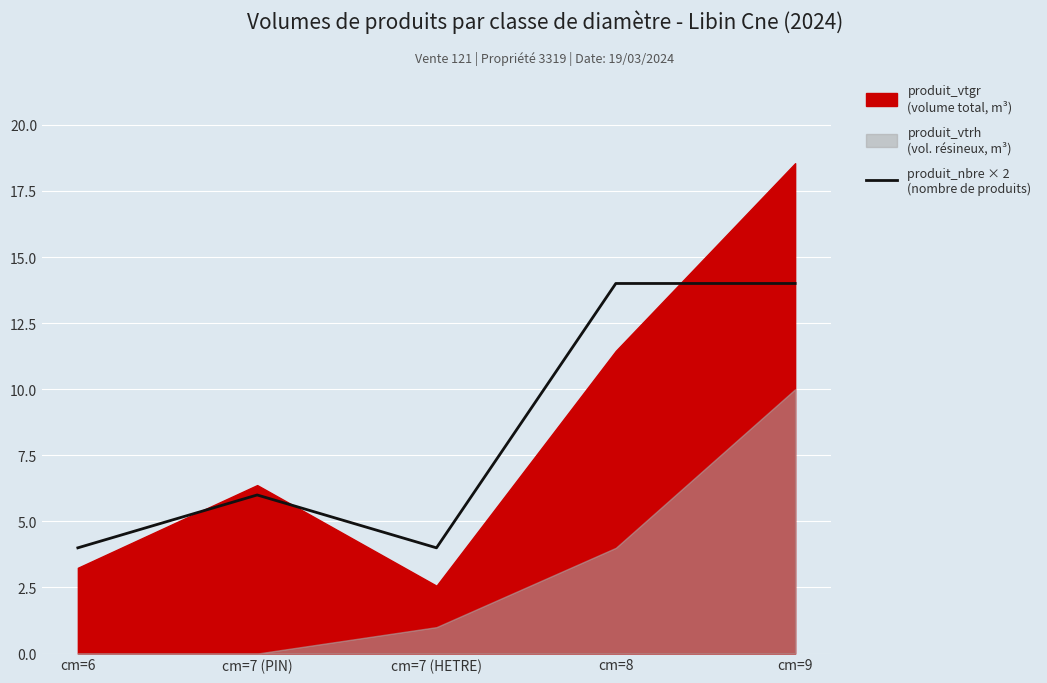

Is it true that the value at cm=6 is 7?

False